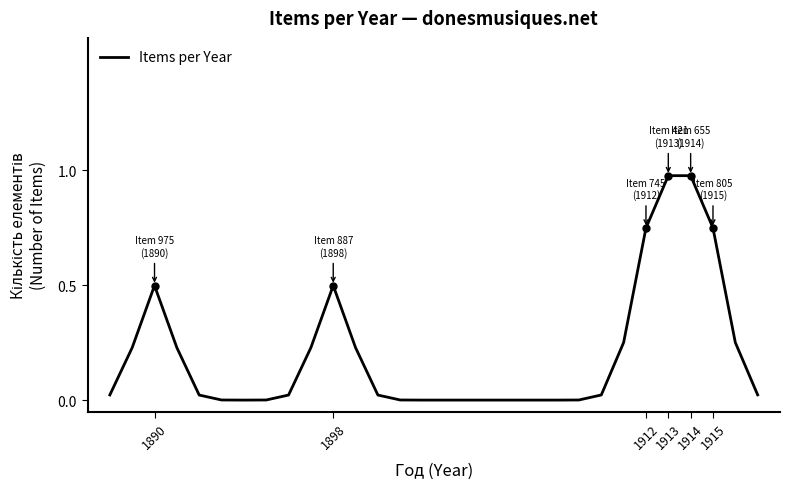

Does the chart have visible grid lines?

No